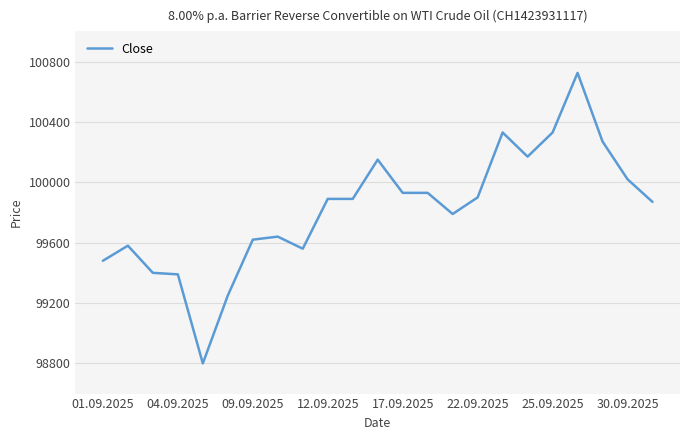

What is the difference between the maximum and minimum values?

1925